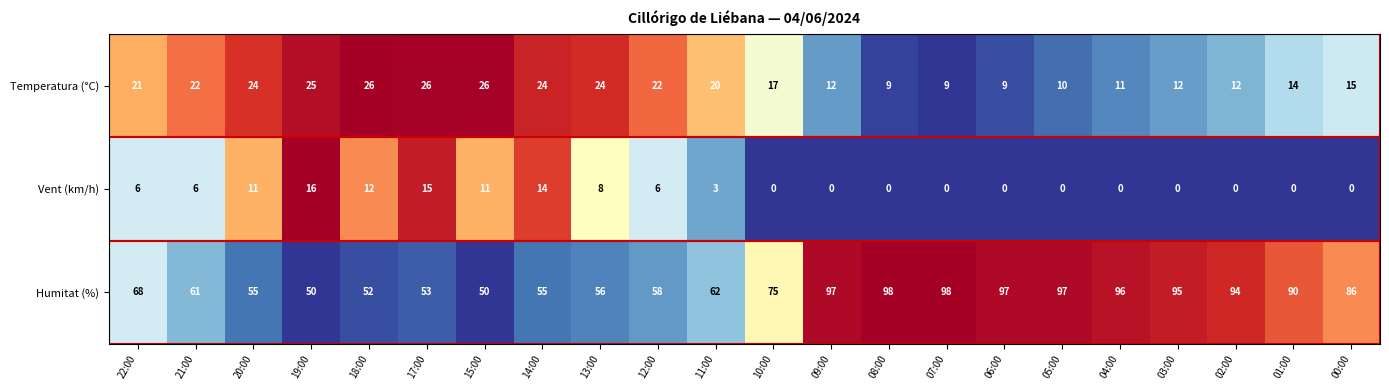

The value of Temperatura (°C) at 01:00 is 23. True or false?

False